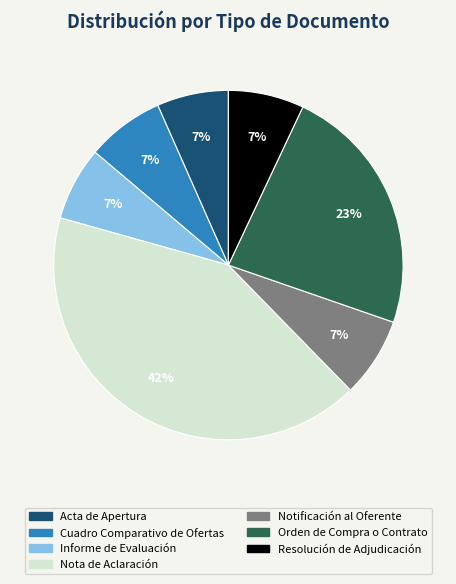

Combined, do Notificación al Oferente and Nota de Aclaración account for over 50%?

No